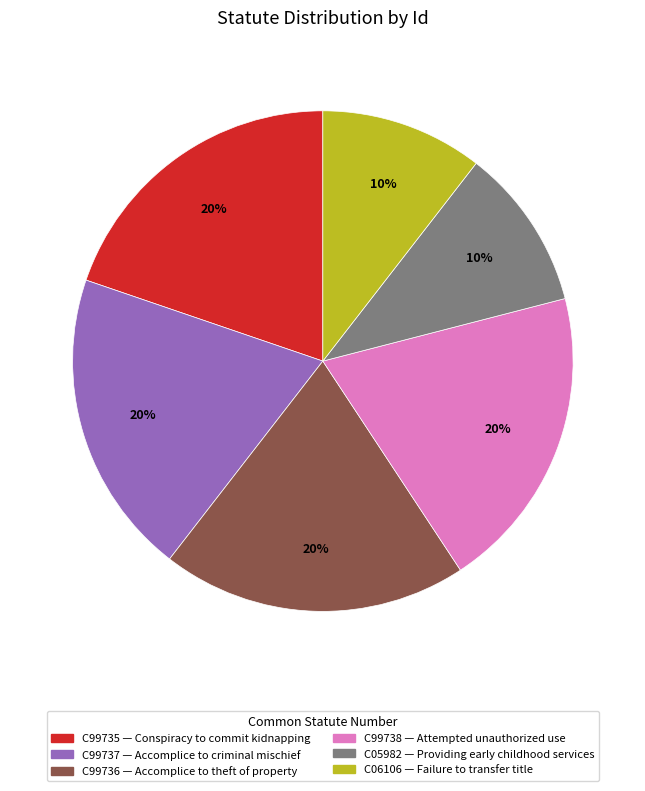

Count the number of slices in the pie.

6